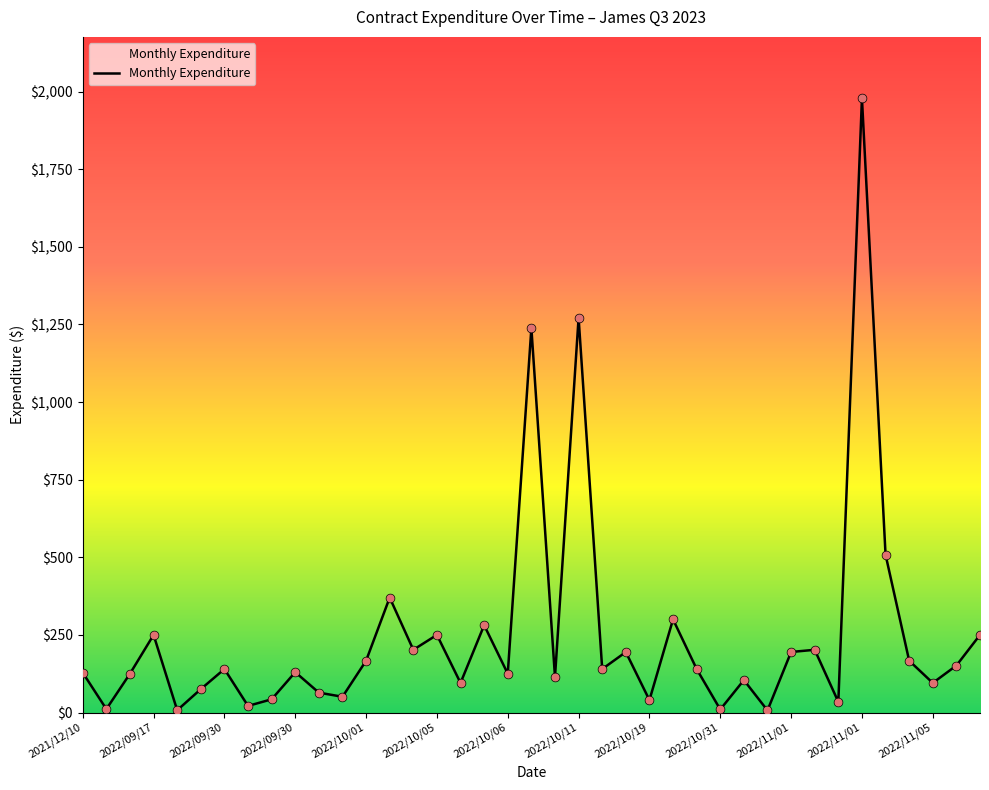

What is the difference between the maximum and minimum values?

1972.0